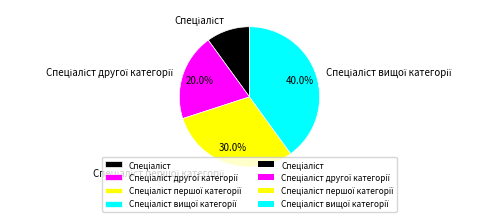

Is there a majority slice in this chart?

No